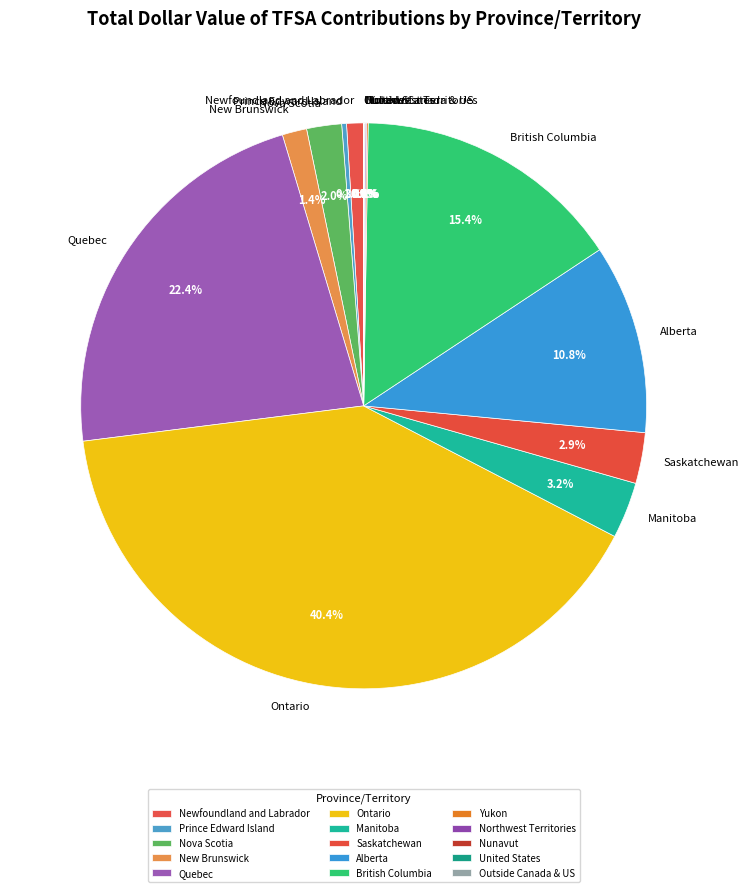

Which has a higher value, British Columbia or Nova Scotia?

British Columbia